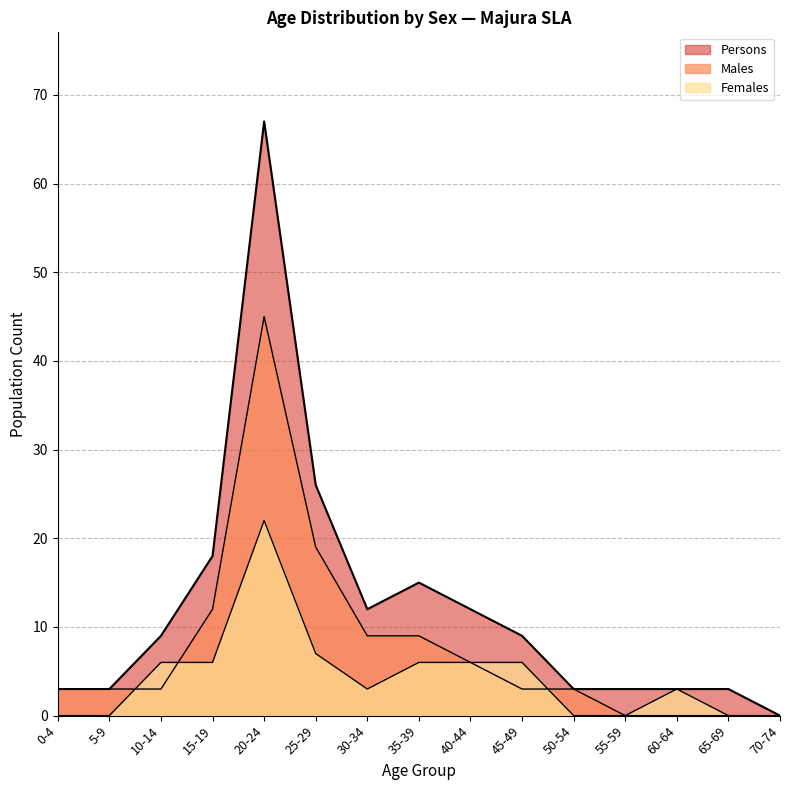

The Males series shows 3 at 0-4. True or false?

True